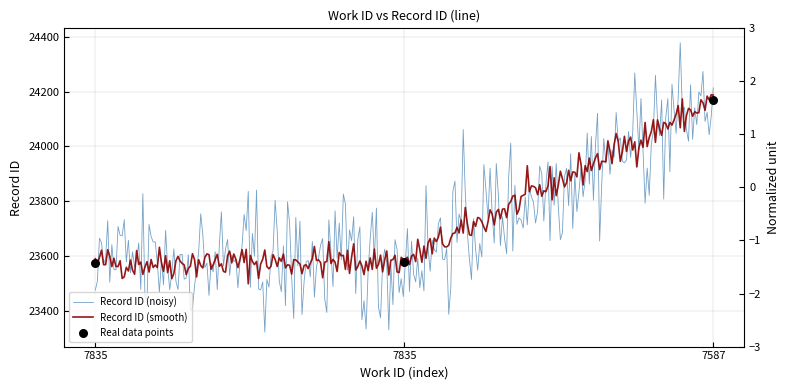

Which has a higher value, 7587 or 7835?

7587